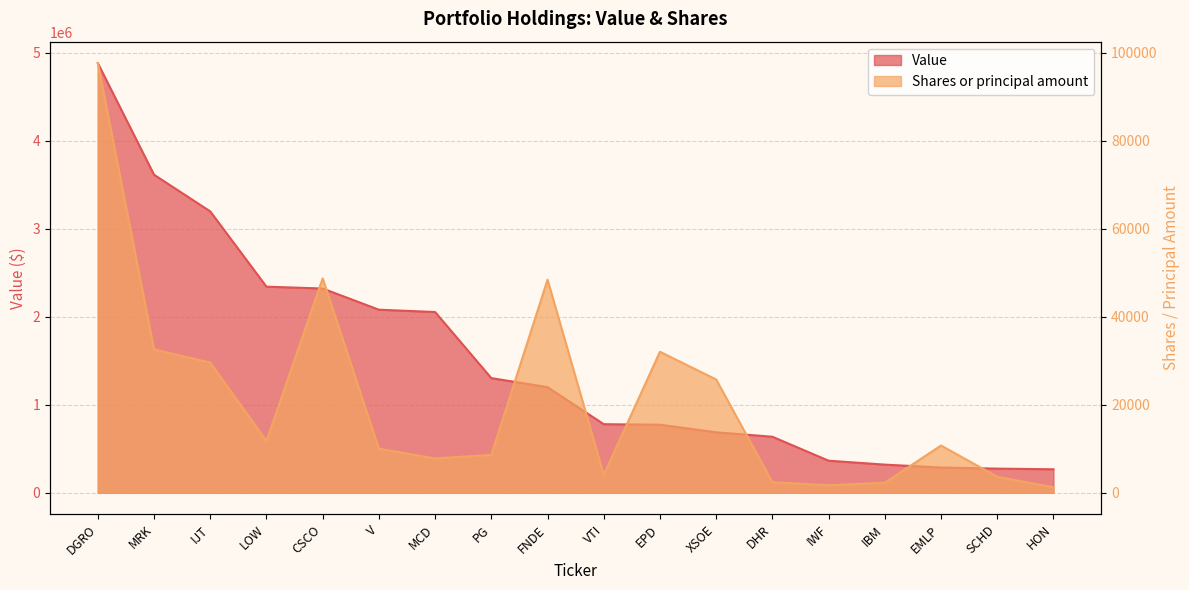

Reading right to left, extract all data points from this chart.

Value: 266804	274286	286677	319820	364208	636743	687170	773167	779482	1200418	1303416	2054743	2081132	2322069	2342863	3198764	3615639	4884250
Shares or principal amount: 1245	3631	10741	2270	1700	2399	25756	32055	4077	48443	8600	7797	10017	48742	11759	29599	32588	97685